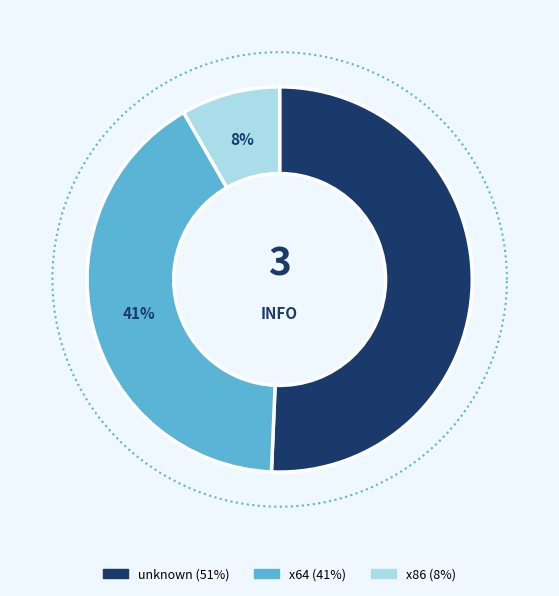

Is x64 the majority of the pie?

No